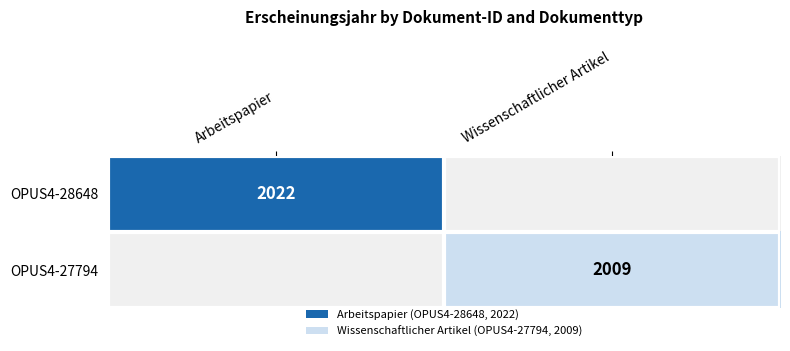

The value of OPUS4-28648 at Arbeitspapier is 2022. True or false?

True